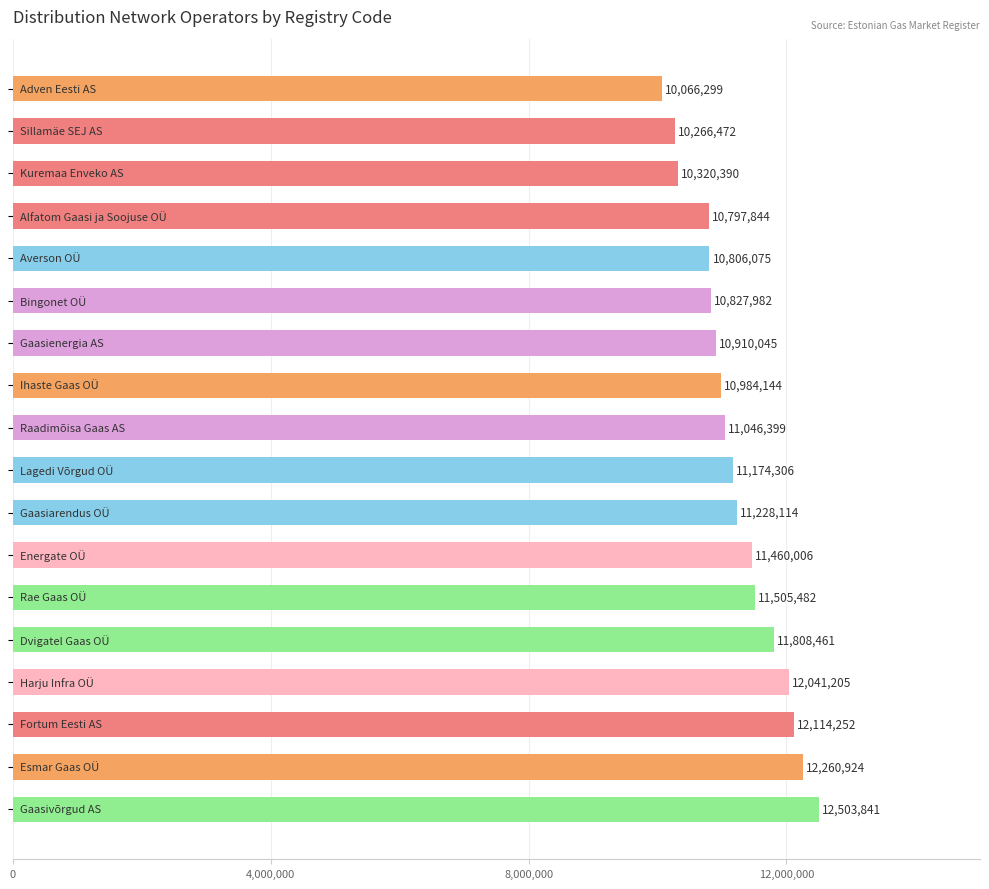

What is the difference between the maximum and minimum values?

2437542